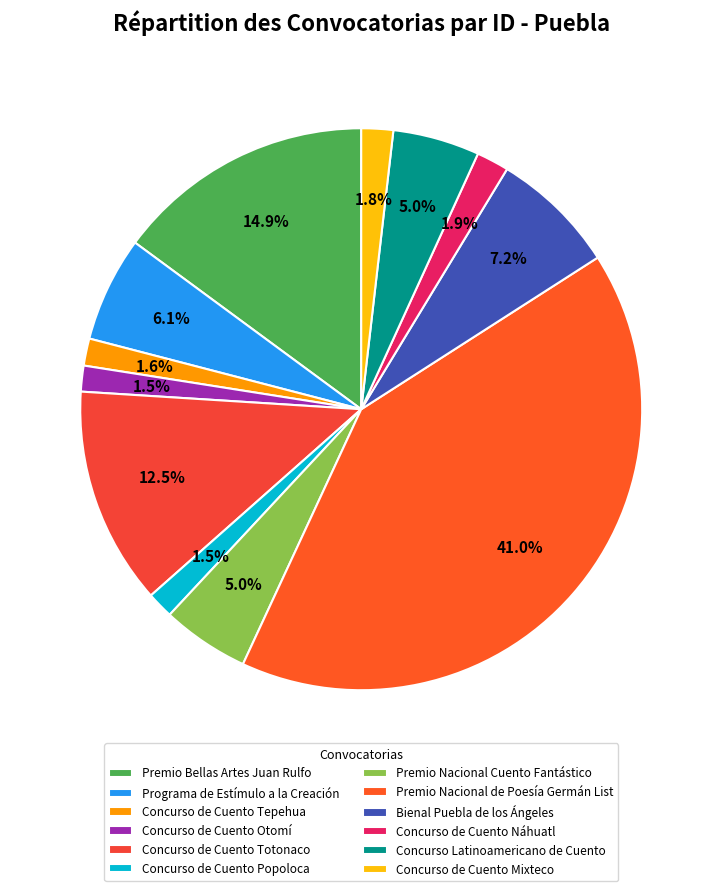

What is the largest slice in the pie chart?

Premio Nacional de Poesía Germán List